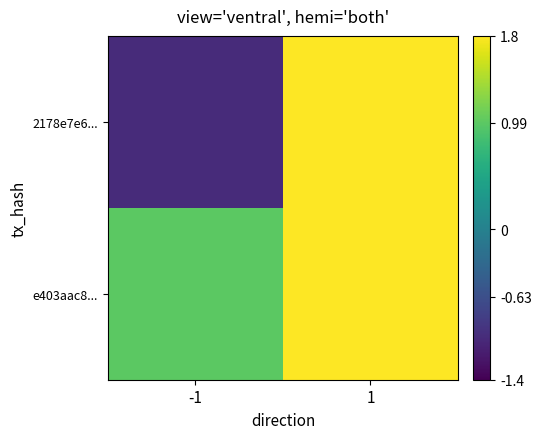

Reading right to left, what are all the values shown in this chart?

2178e7e6...: 1=12	-1=-1
e403aac8...: 1=5	-1=1